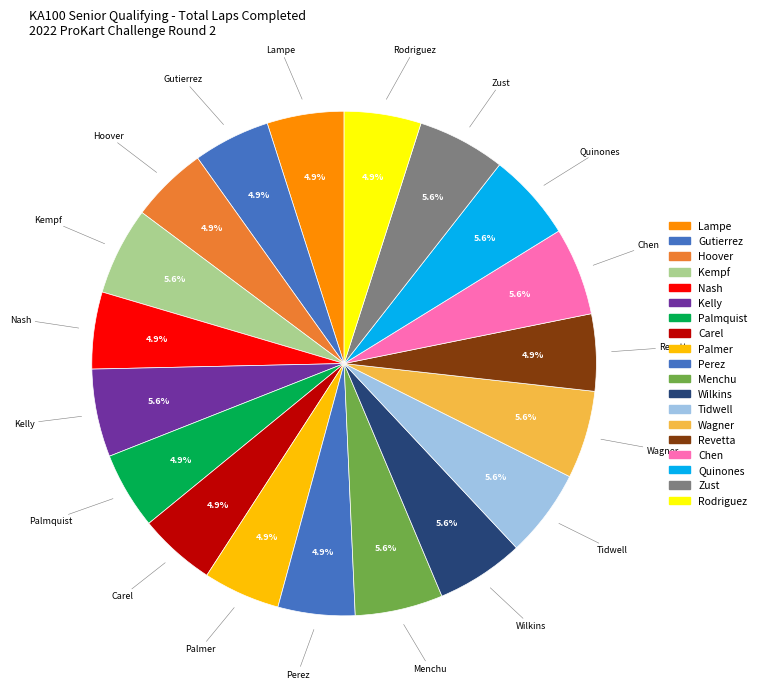

Count the number of slices in the pie.

19